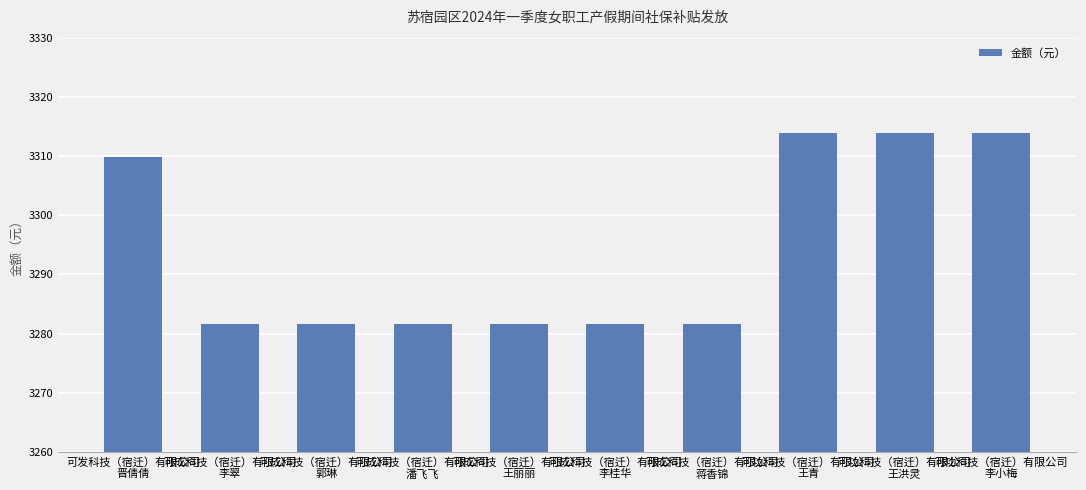

The value at 可功科技（宿迁）有限公司
李小梅 is 2027.7. True or false?

False